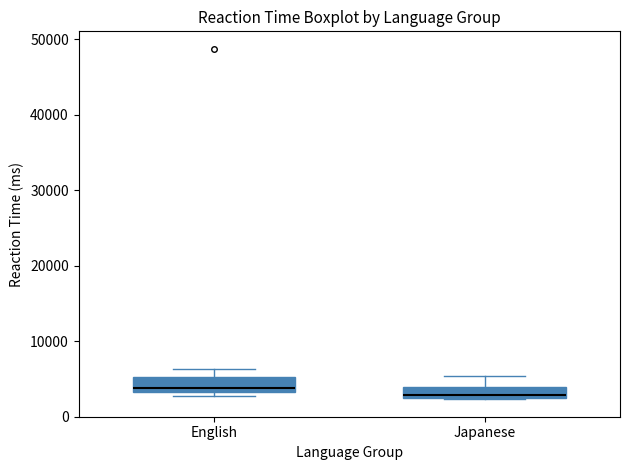

Where does the upper whisker of the box for Japanese end on the y-axis? The values are not printed on the chart, so give them approximately, as read against the axis.

5000